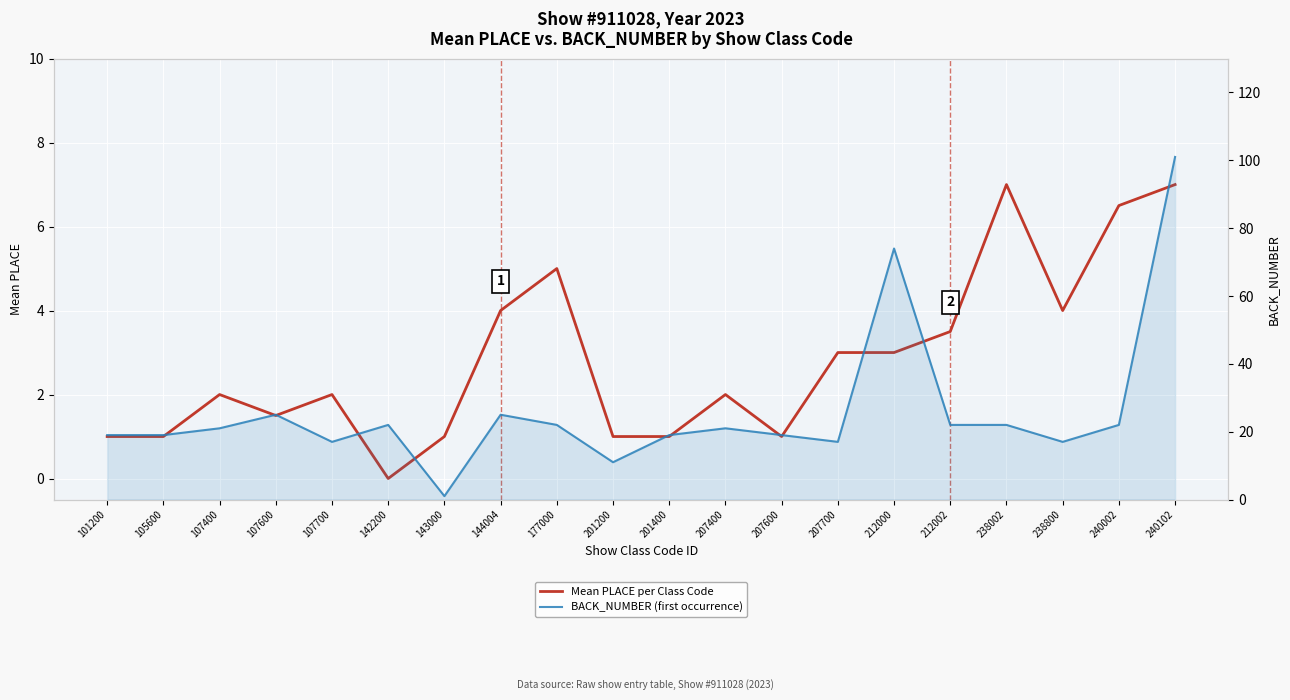

What is the highest value of the Mean PLACE per Class Code series?

7.0